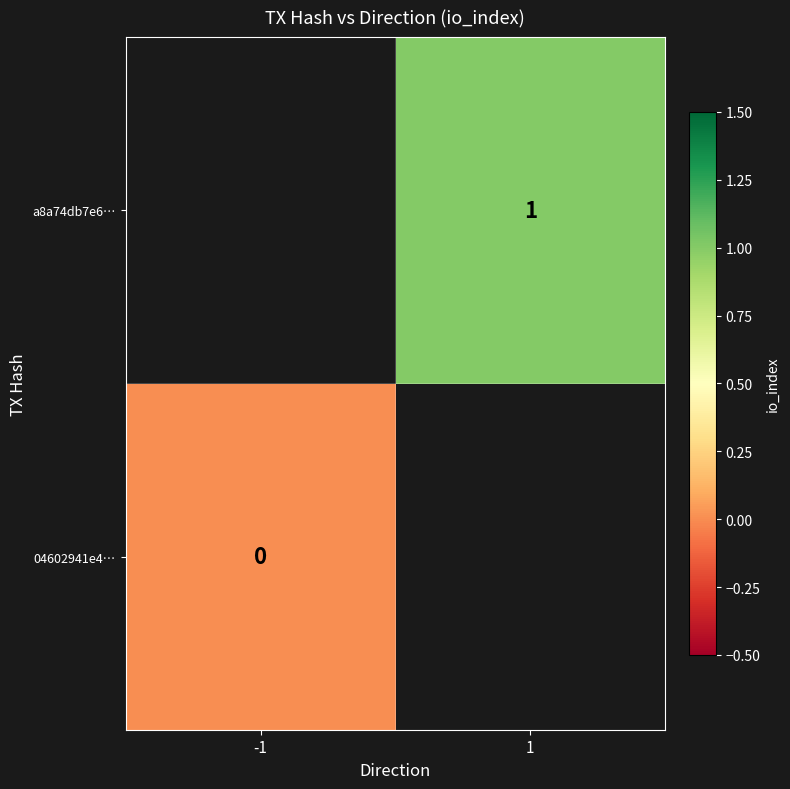

The a8a74db7e6… series shows 2 at 1. True or false?

False